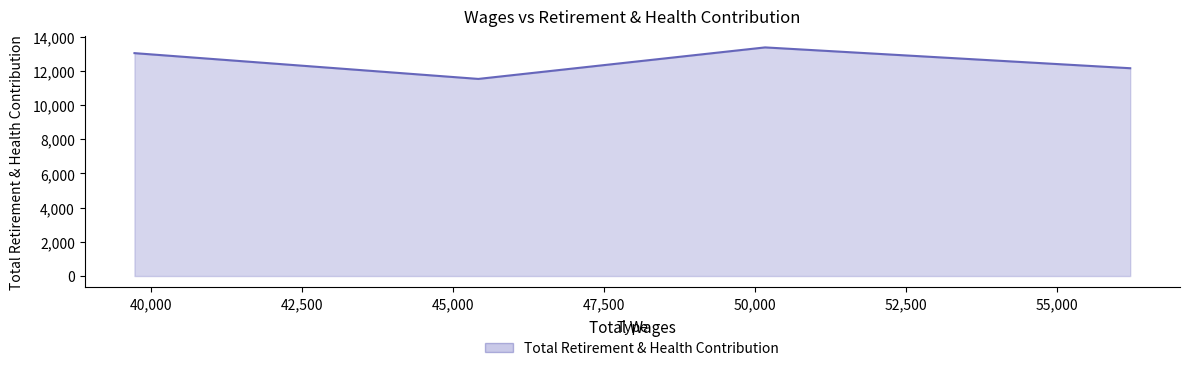

How many interior local valleys (lower than both neighbors) does the data have?

1